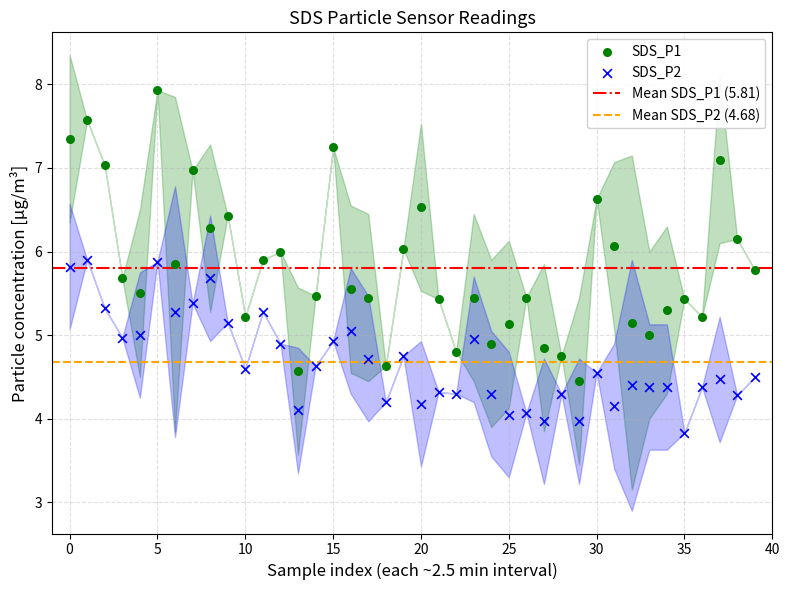

Across all data points, what is the range of Y values (max minus min)?

4.1